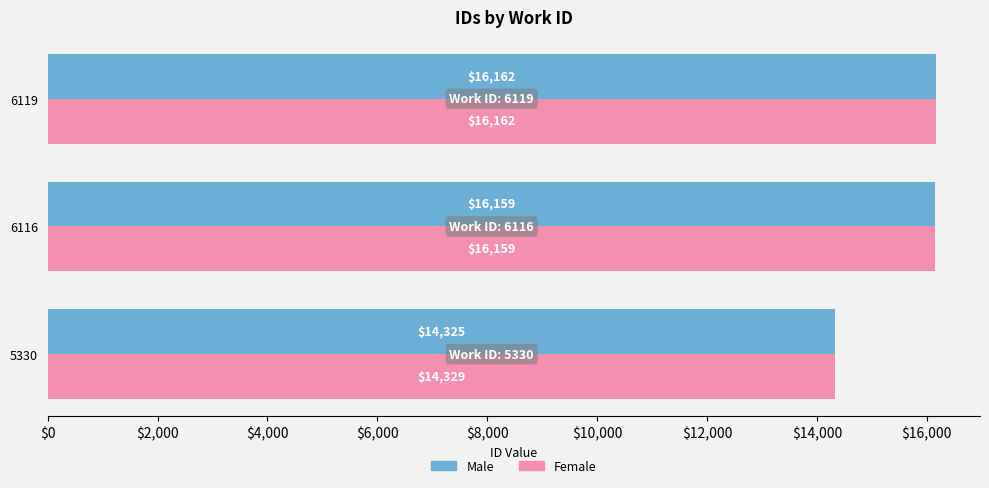

Is the value of Female at 6119 greater than the value of Male at 5330?

Yes